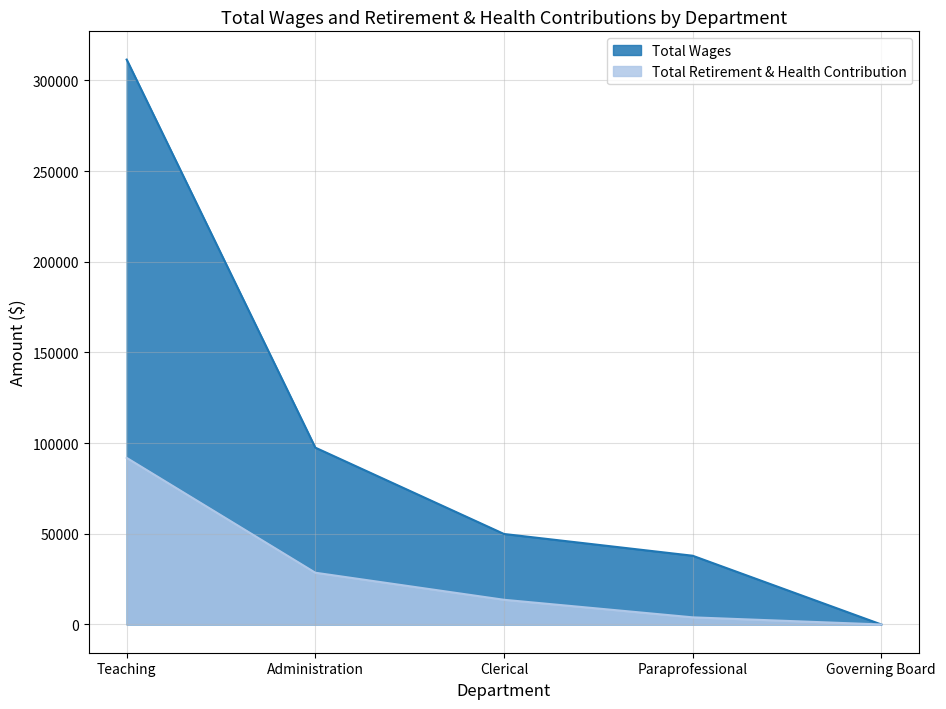

True or false: Total Retirement & Health Contribution and Total Wages cross at least once.

False